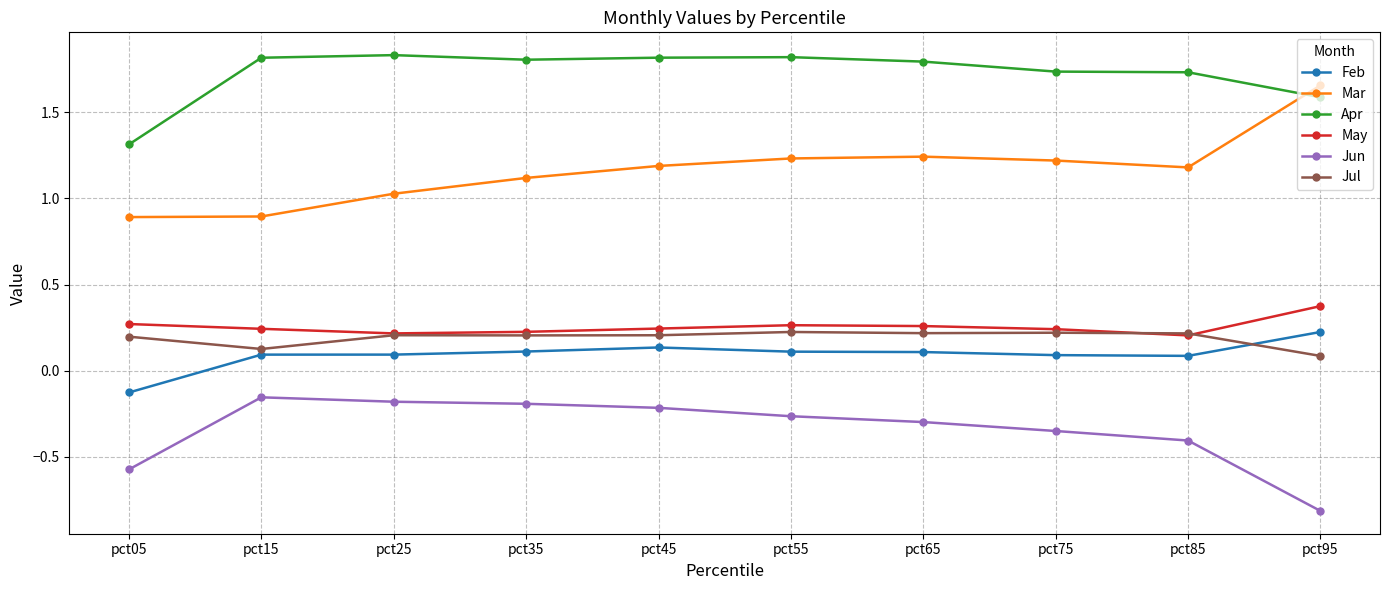

Which series has the largest total across all categories?

Apr